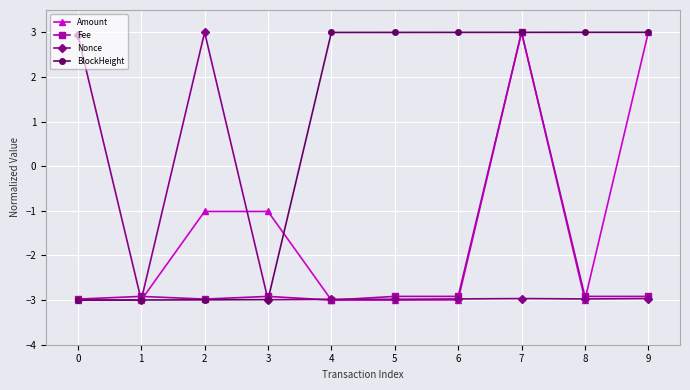

What is the maximum value shown in the chart?

3.0